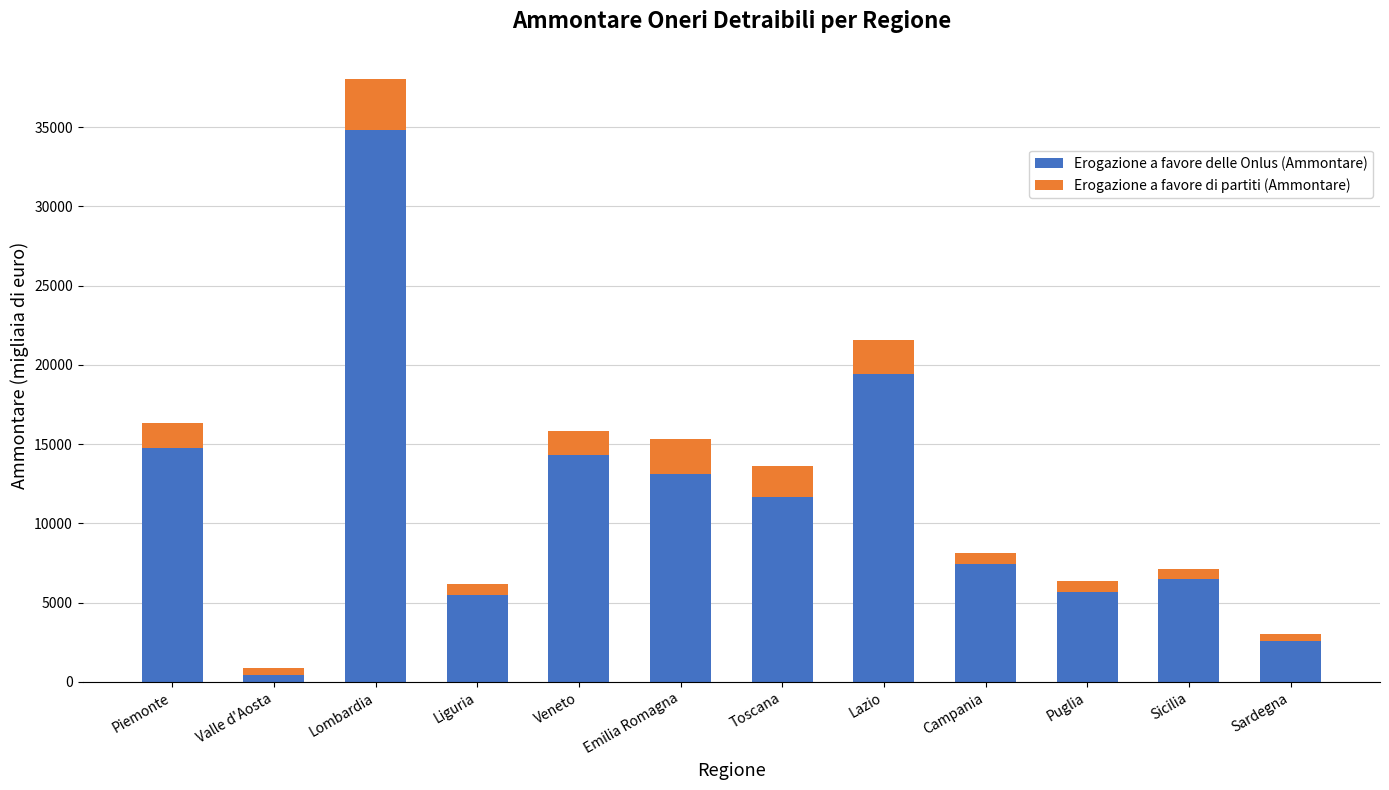

What is the difference between the maximum and minimum values in the Erogazione a favore delle Onlus (Ammontare) series?

34394